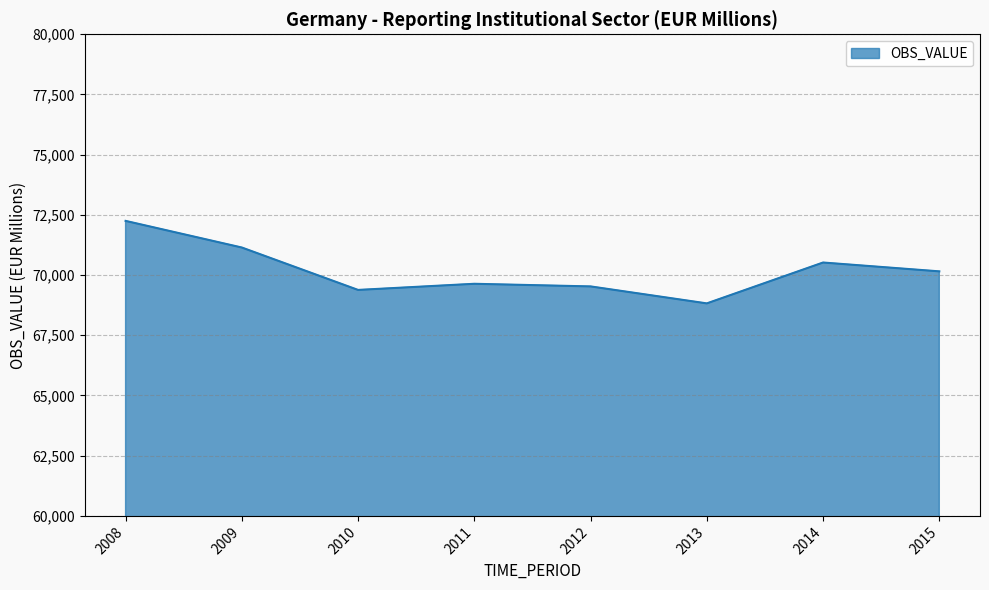

At which category does the chart reach its peak across all series?

2008